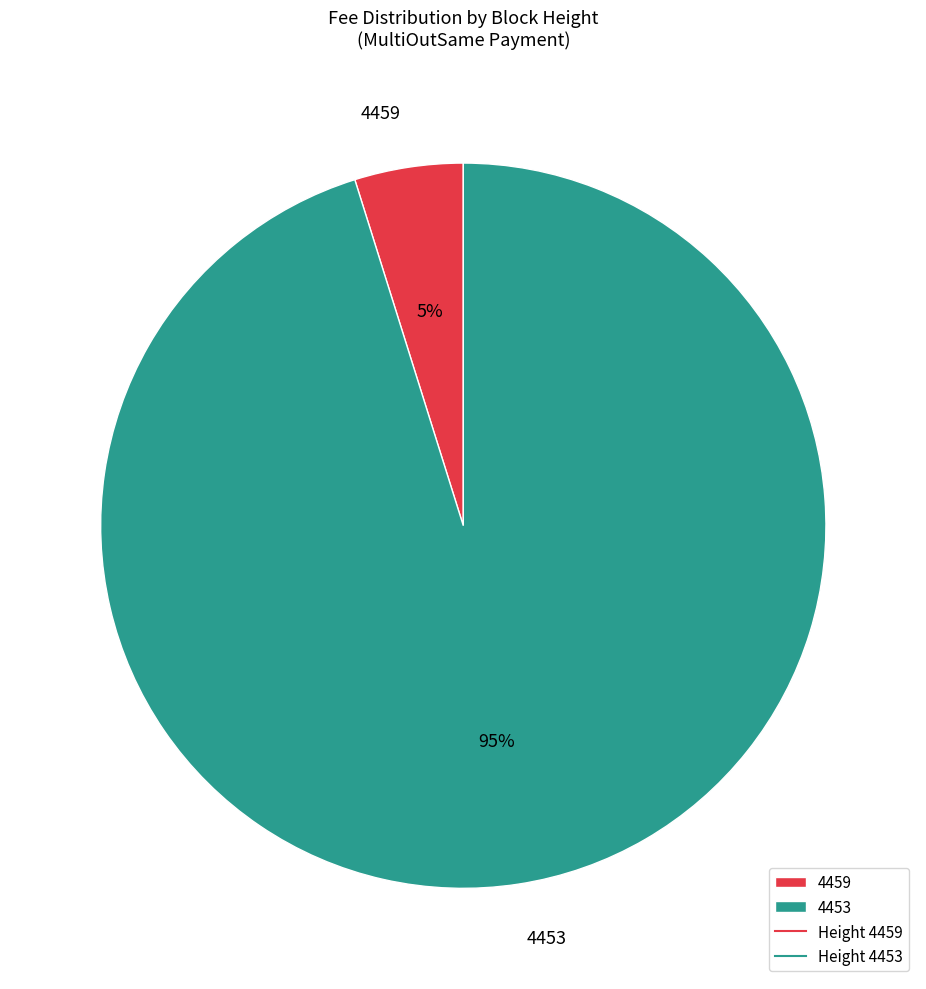

How many slices are in this pie chart?

2